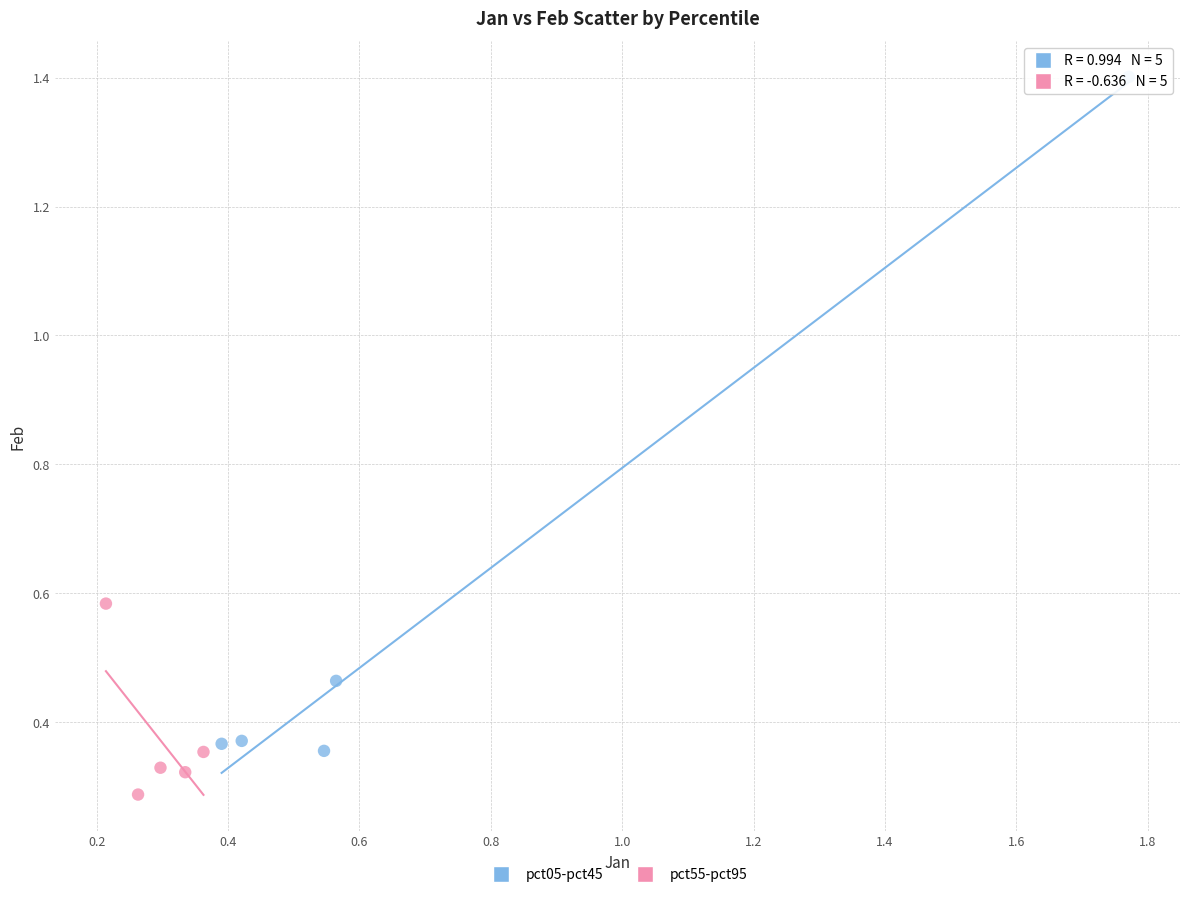

What are all the series names shown in the legend?

pct05-pct45, pct55-pct95